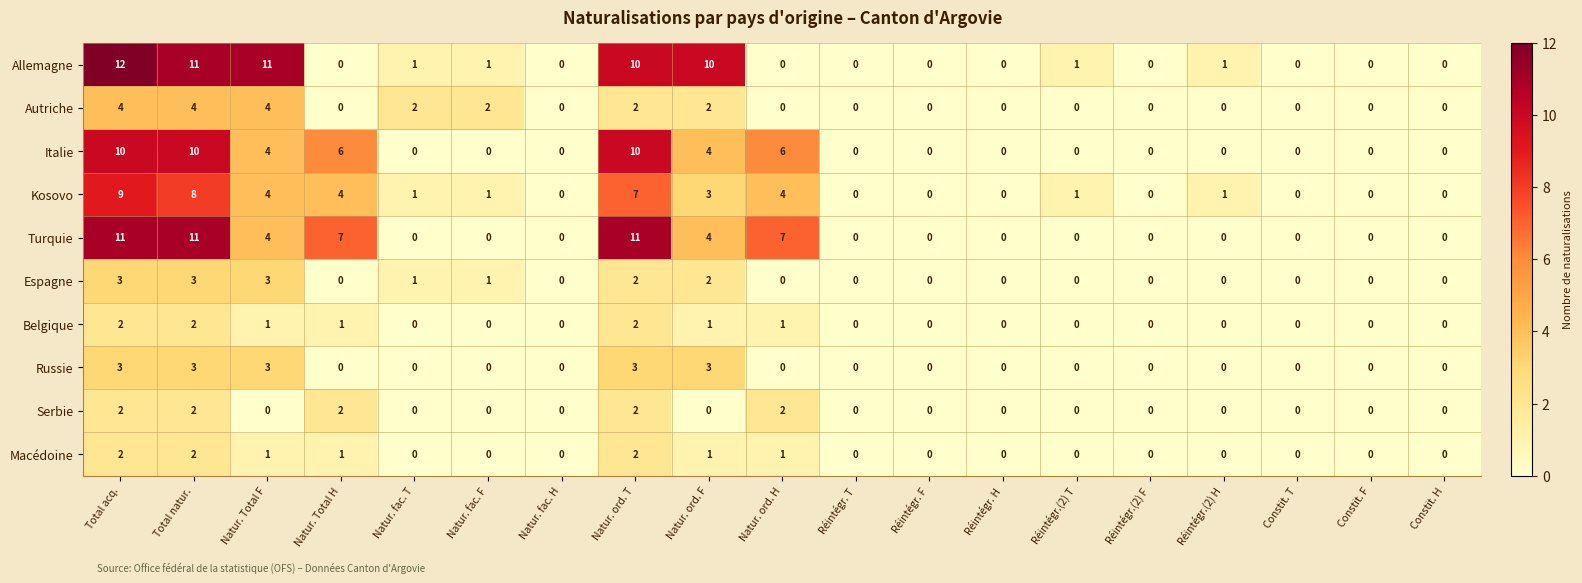

How many Turquie values are between 0 and 7?

16